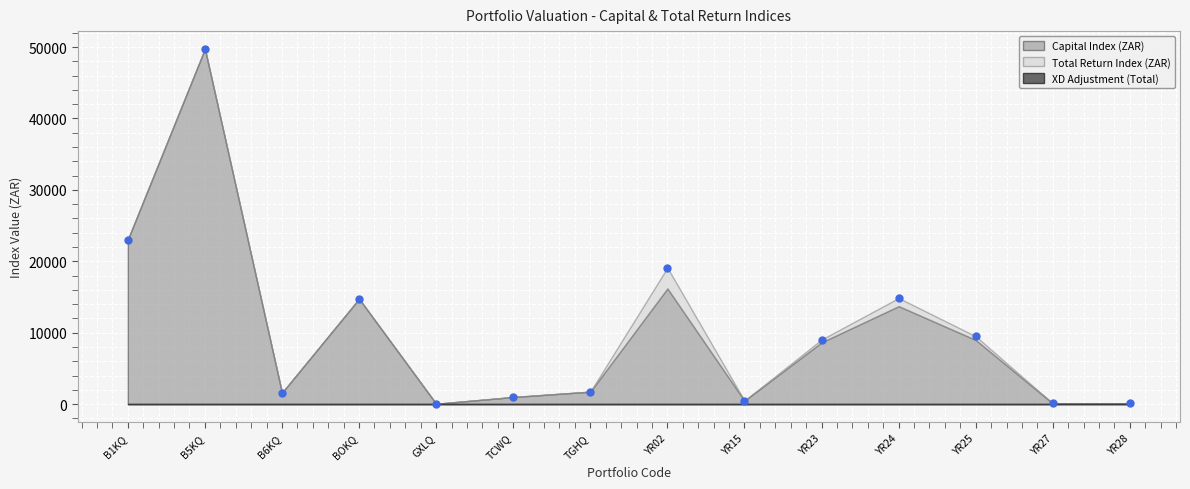

What is the sum of the Total Return Index (ZAR) values at B1KQ and YR23?

32084.7